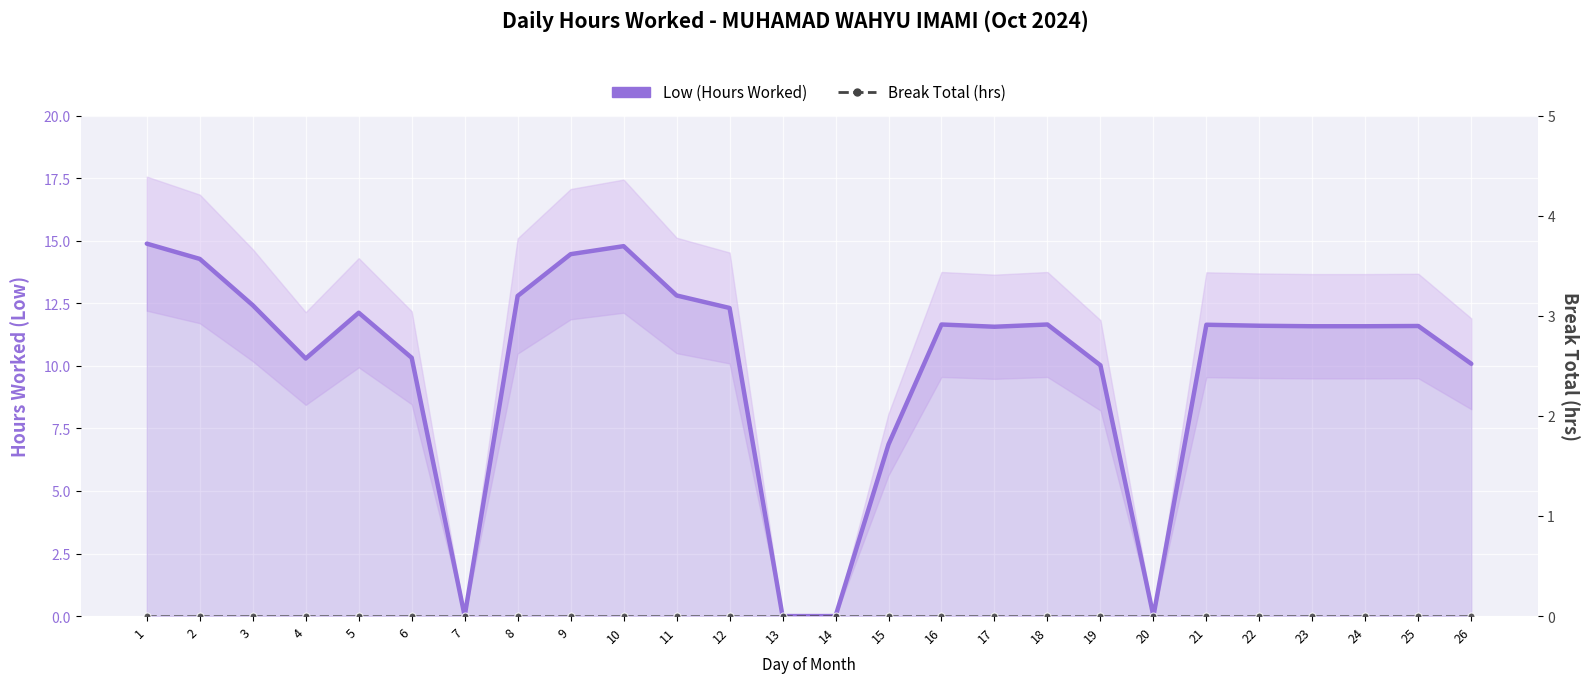

Reading left to right, transcribe all the data shown in this chart.

Low (Hours Worked): 1=14.9	2=14.3	3=12.4	4=10.3	5=12.1	6=10.3	7=0.0	8=12.8	9=14.5	10=14.8	11=12.8	12=12.3	13=0.0	14=0.0	15=6.9	16=11.7	17=11.6	18=11.7	19=10.0	20=0.0	21=11.6	22=11.6	23=11.6	24=11.6	25=11.6	26=10.1
Break Total (hrs): 1=0.0	2=0.0	3=0.0	4=0.0	5=0.0	6=0.0	7=0.0	8=0.0	9=0.0	10=0.0	11=0.0	12=0.0	13=0.0	14=0.0	15=0.0	16=0.0	17=0.0	18=0.0	19=0.0	20=0.0	21=0.0	22=0.0	23=0.0	24=0.0	25=0.0	26=0.0